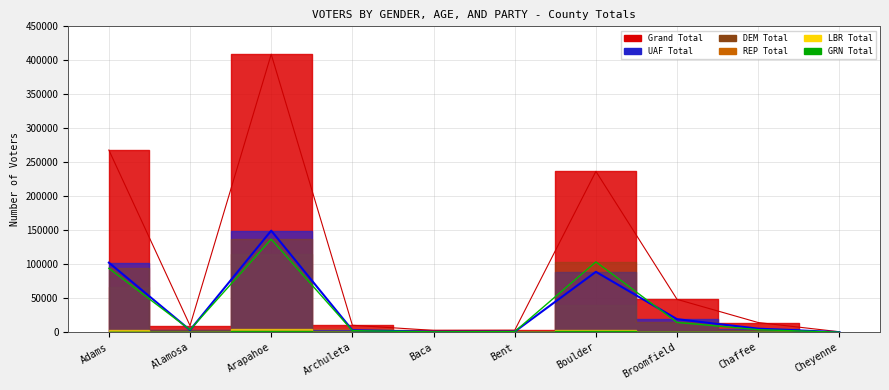

What is the value of the UAF Total point at the 9th from the left?

5267